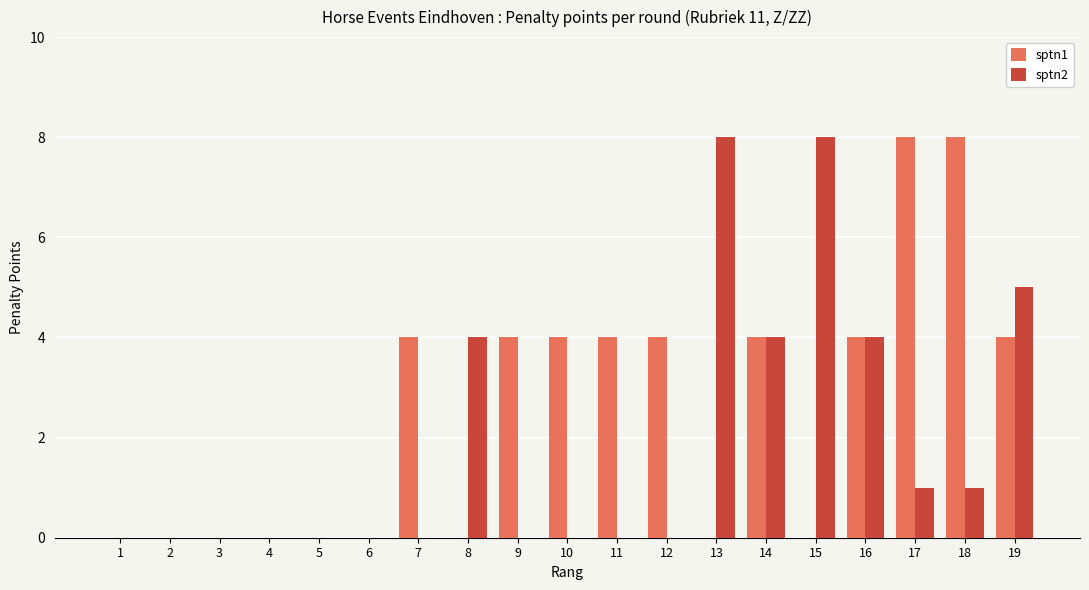

The sptn1 series shows 8 at 18. True or false?

True